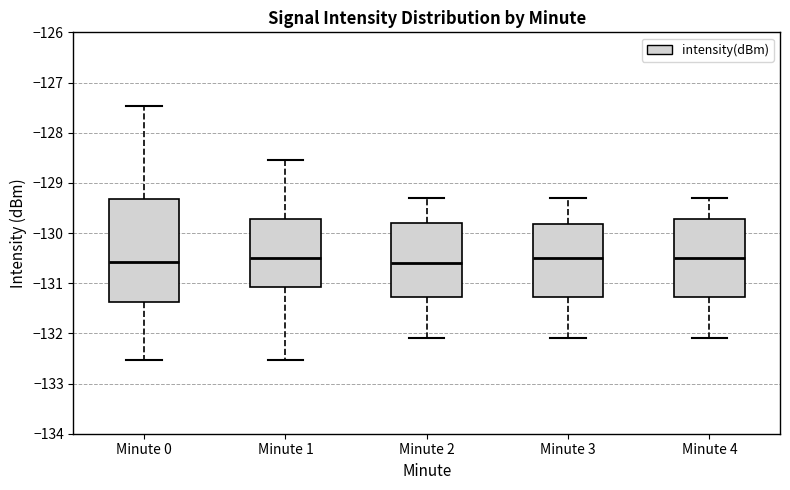

Where is the upper edge of the box for Minute 4 on the y-axis? The values are not printed on the chart, so give them approximately, as read against the axis.

-129.7